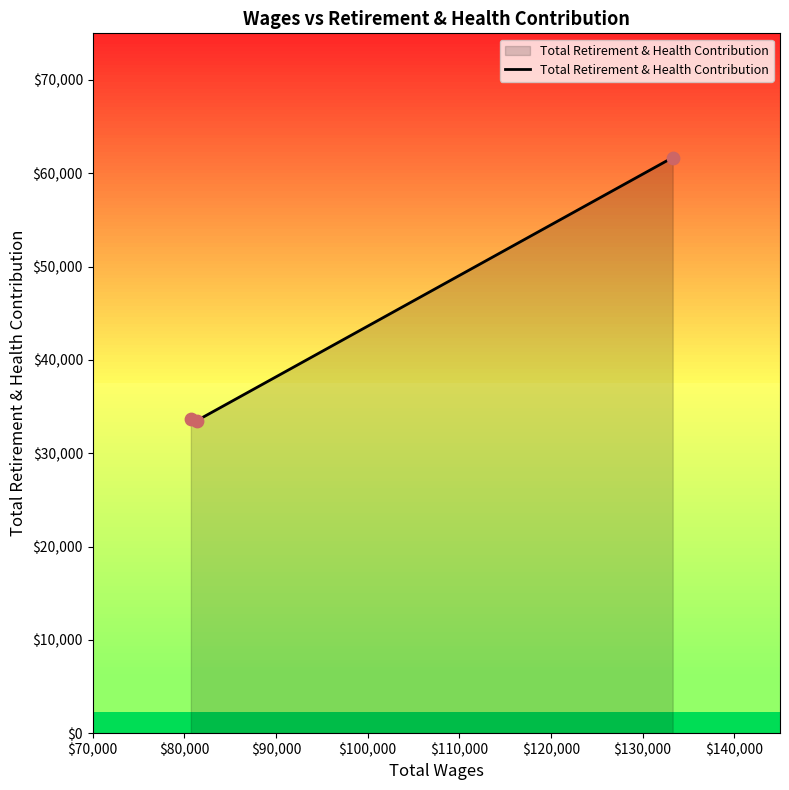

What is the sum of all values?

128870